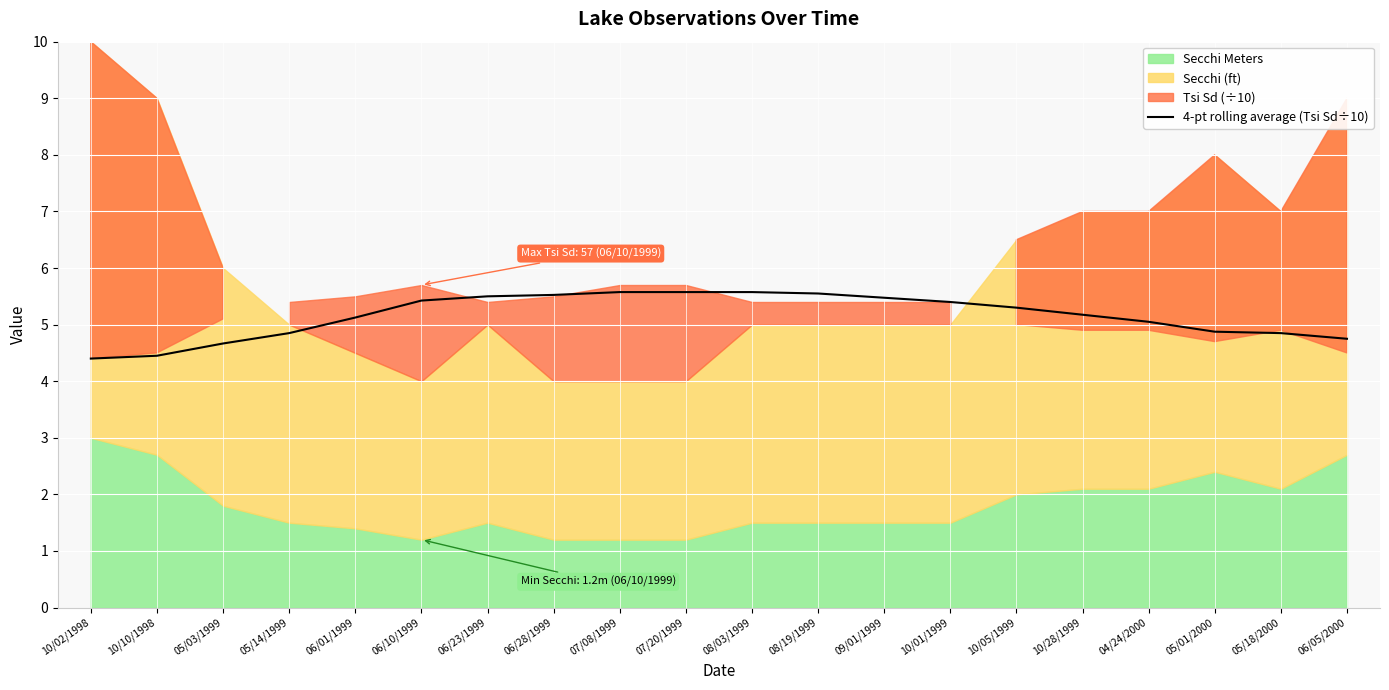

How many data points are above 5?

13